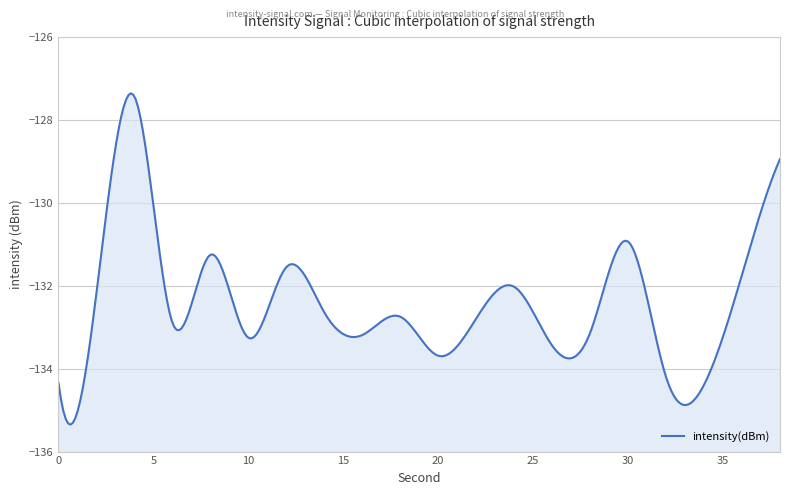

The value at 8 is -71.9. True or false?

False